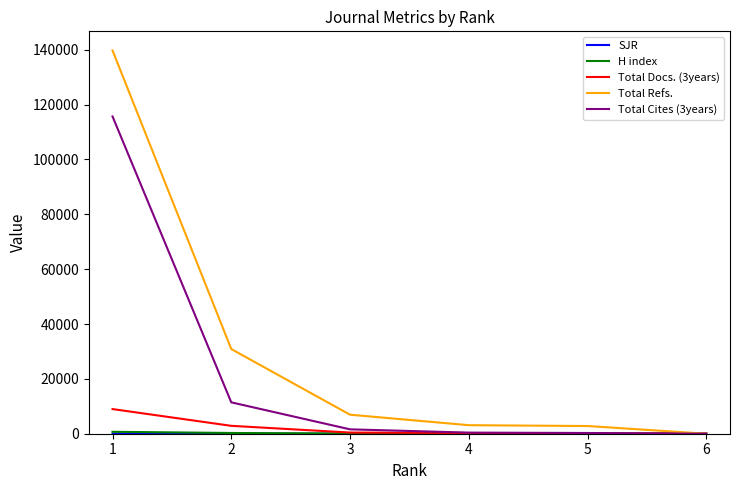

What is the sum of the Total Refs. values at 2 and 3?

37802.0